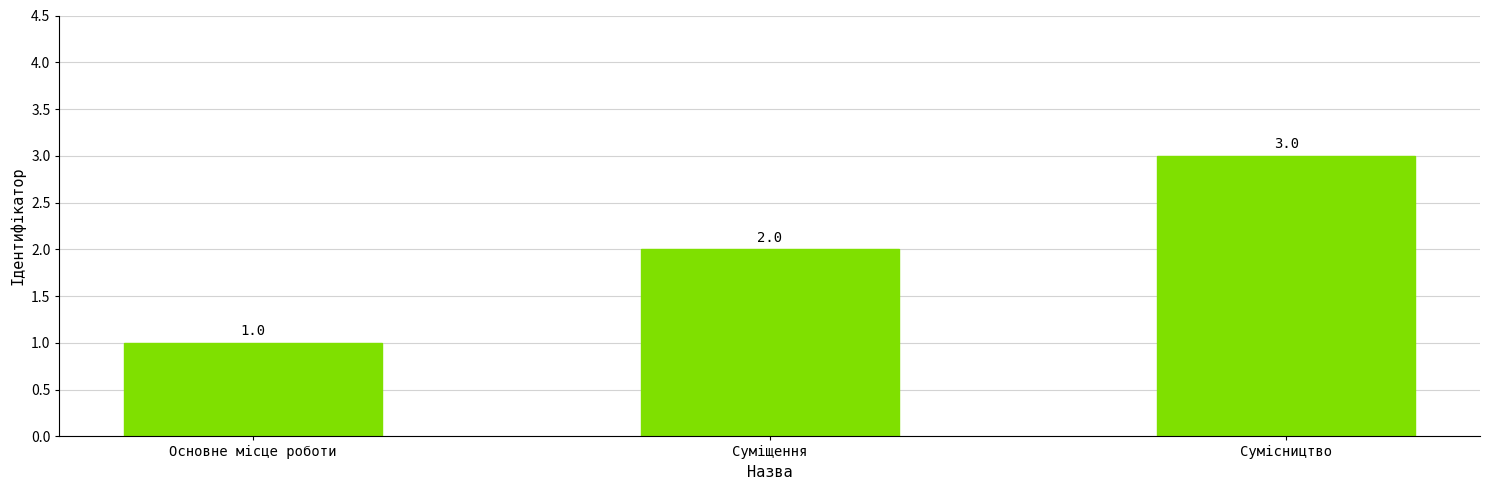

How many data points does each series have?

3